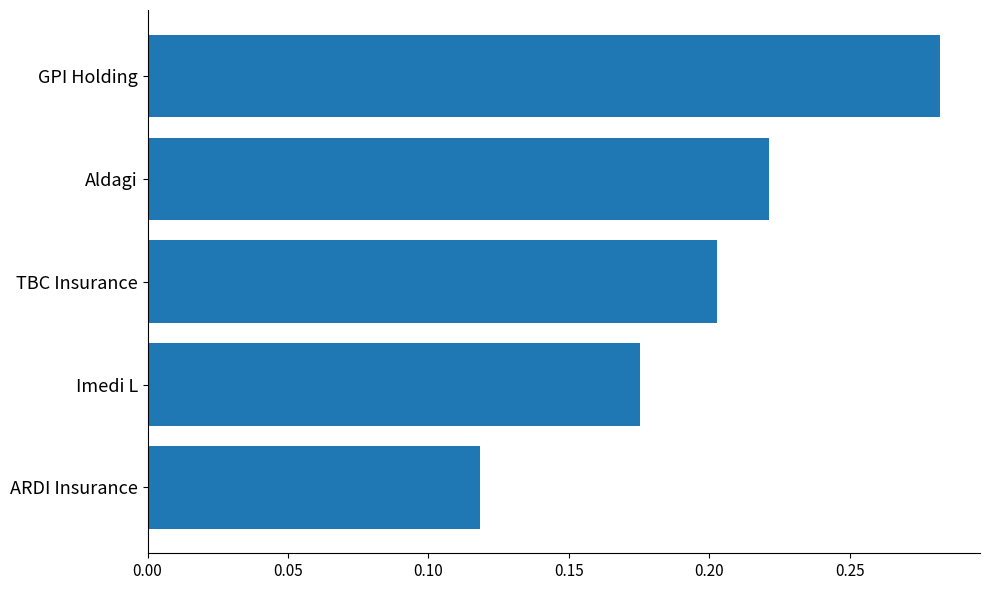

True or false: the data shows 0.2 at Imedi L.

True